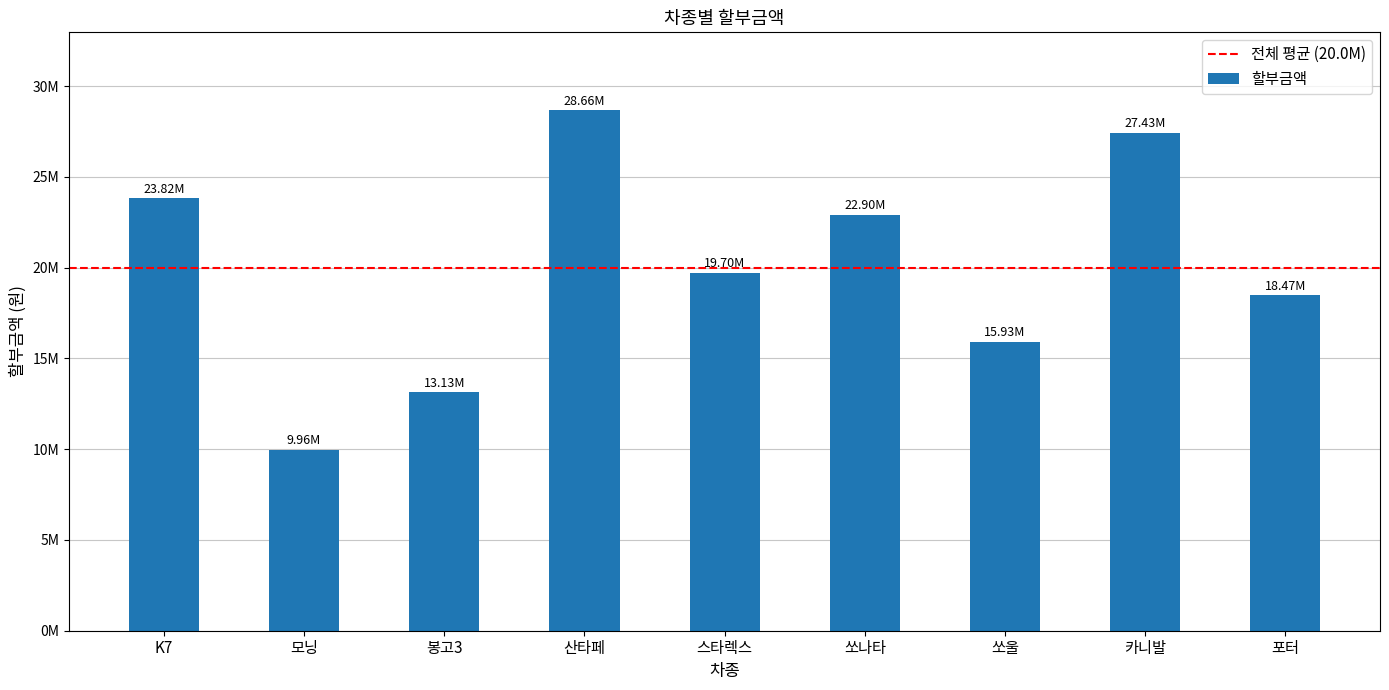

Approximately how many times larger is the value at 모닝 compared to 산타페?

0.3